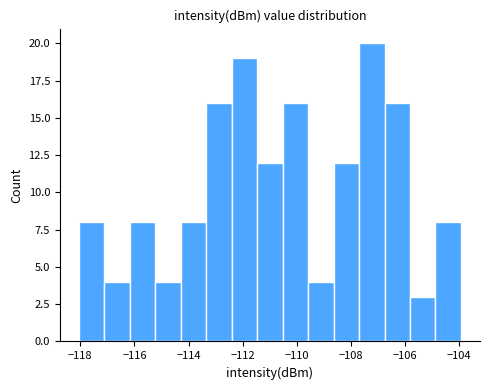

Reading left to right, list every bar in this chart as the range it spans on the x-axis followed by its height. Neither the bar edges nor the heights are printed on the chart, so give them approximately, as read against the axes.

-118.0 to -117.2: 8
-117.2 to -116.2: 4
-116.2 to -115.2: 8
-115.2 to -114.2: 4
-114.2 to -113.4: 8
-113.4 to -112.4: 16
-112.4 to -111.4: 19
-111.4 to -110.6: 12
-110.6 to -109.6: 16
-109.6 to -108.6: 4
-108.6 to -107.8: 12
-107.8 to -106.8: 20
-106.8 to -105.8: 16
-105.8 to -104.8: 3
-104.8 to -104.0: 8